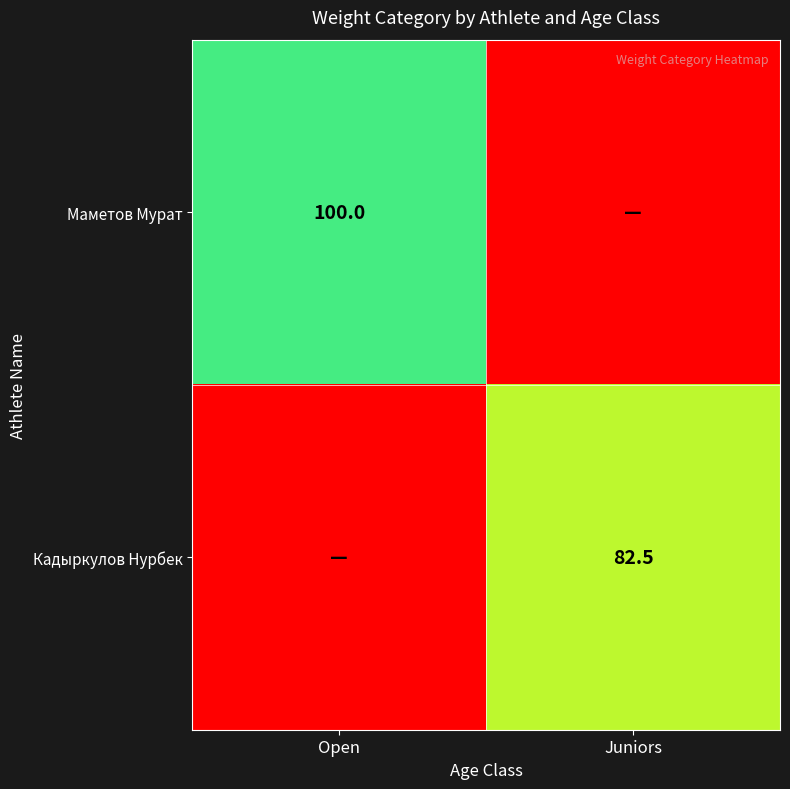

The Маметов Мурат series shows 100.0 at Open. True or false?

True